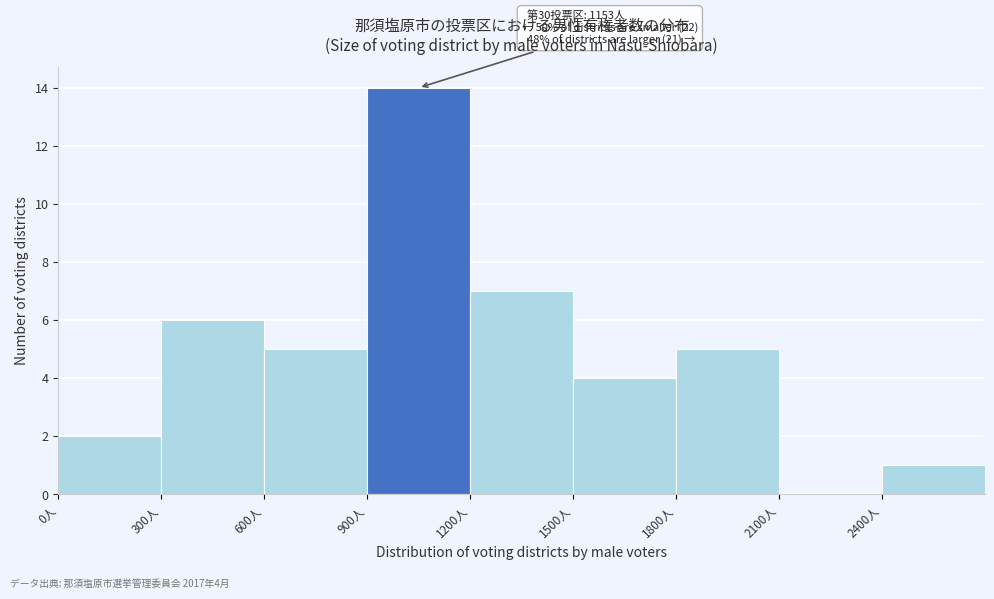

Which range on the x-axis has the tallest bar?

900 to 1200